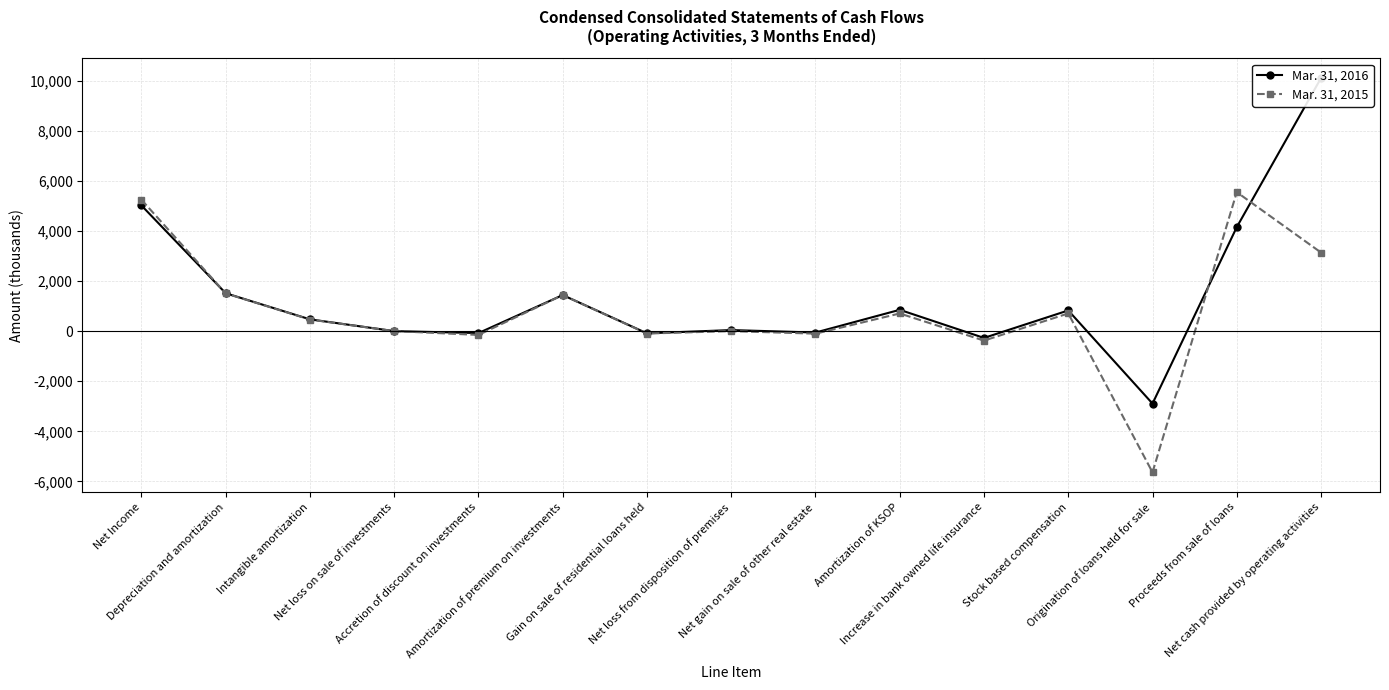

At which label does Mar. 31, 2015 first exceed 466?

Net Income